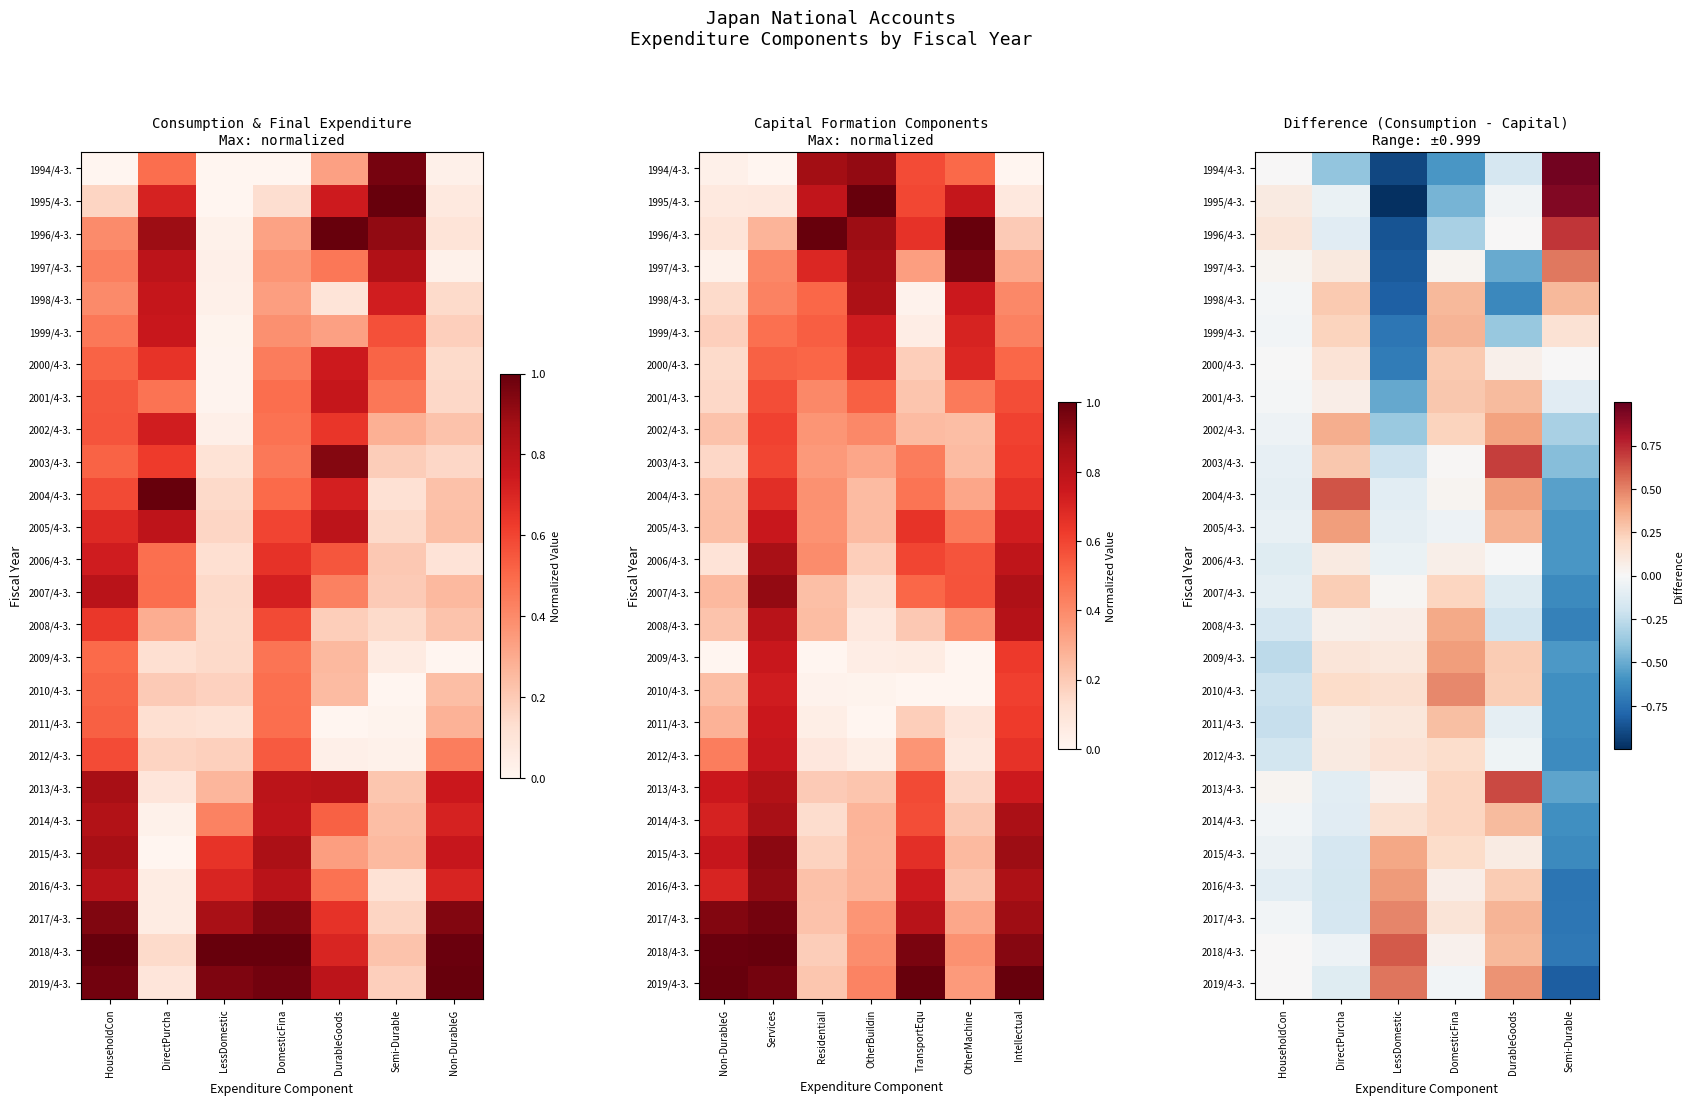

Rank the categories by 2000/4-3. value from highest to lowest.

DomesticFina, DirectPurcha, DurableGoods, Semi-Durable, HouseholdCon, LessDomestic